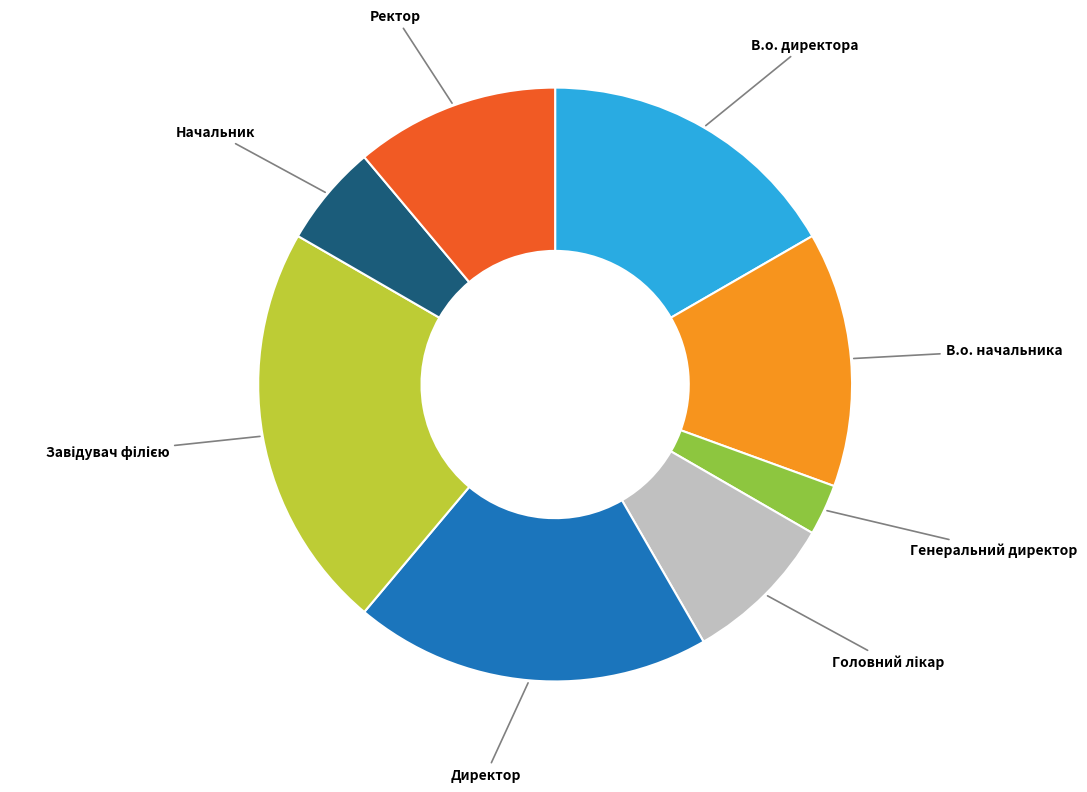

Which slice is the smallest?

Генеральний директор